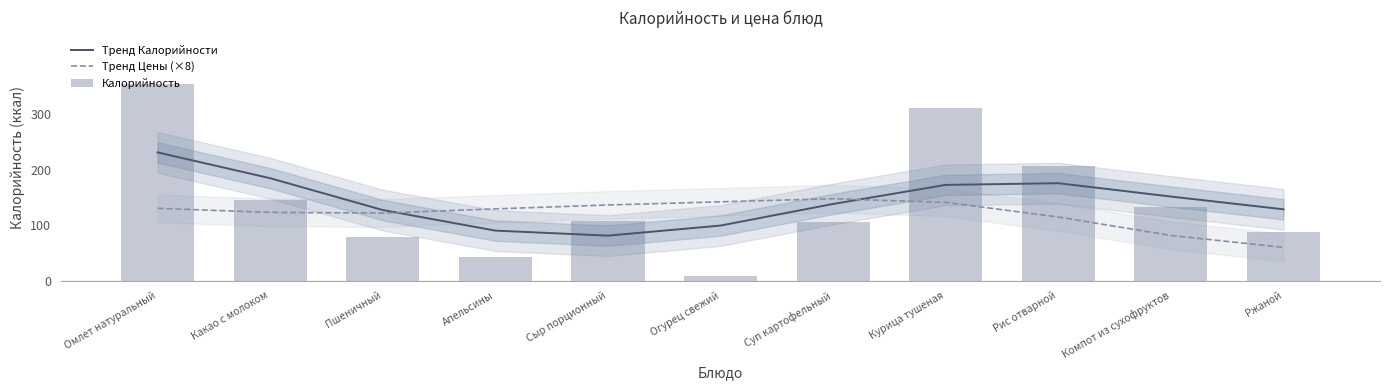

List the series in order of their peak value, highest first.

Калорийность, Тренд Калорийности, Тренд Цены (×8)